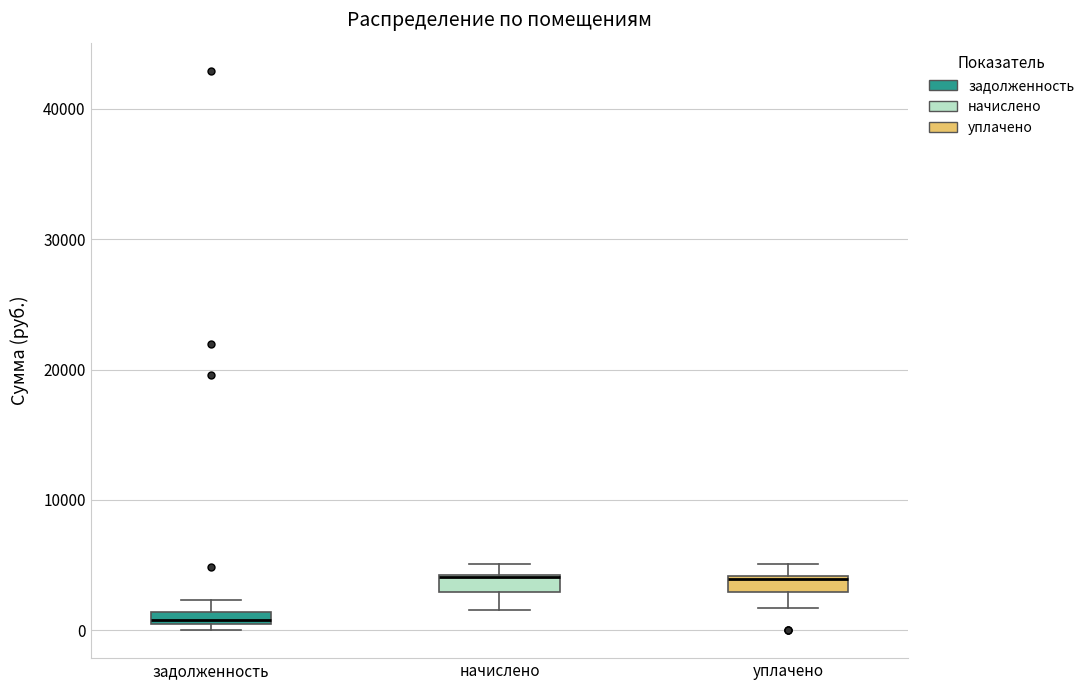

Where is the upper edge of the box for начислено on the y-axis? The values are not printed on the chart, so give them approximately, as read against the axis.

4000